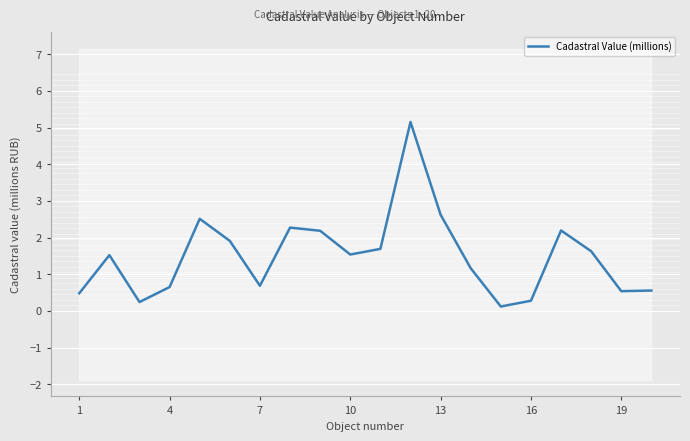

What is the value of the 2nd point from the left?

1.5